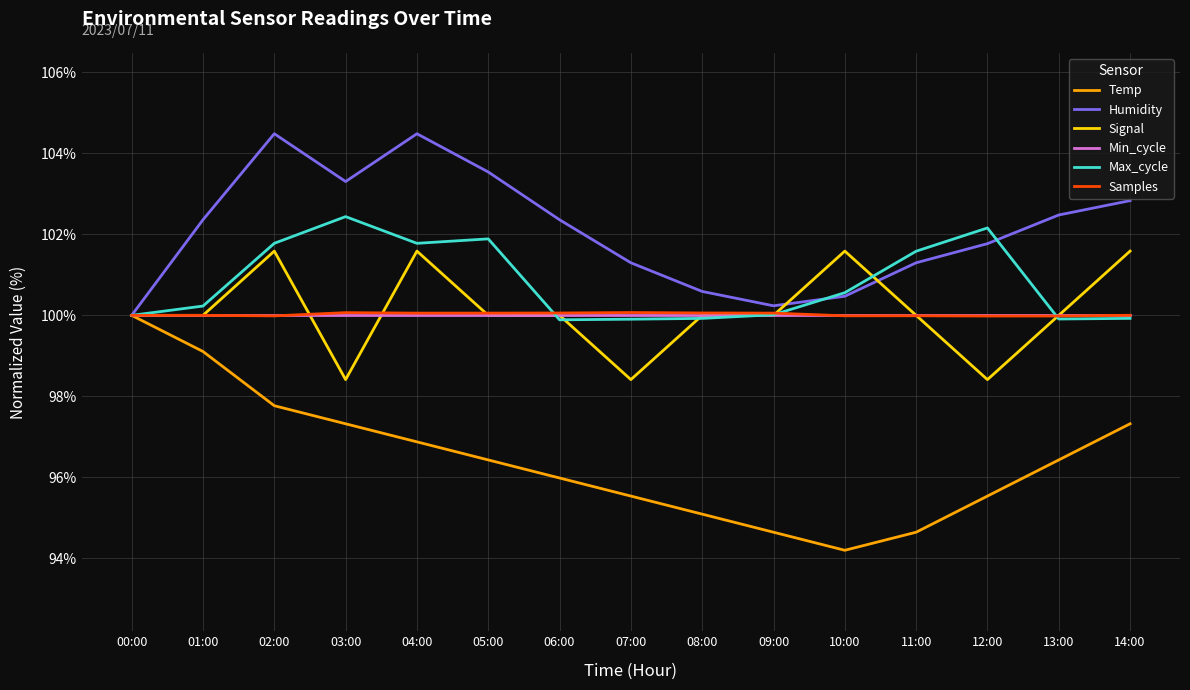

What is the maximum value for Max_cycle?

102.4